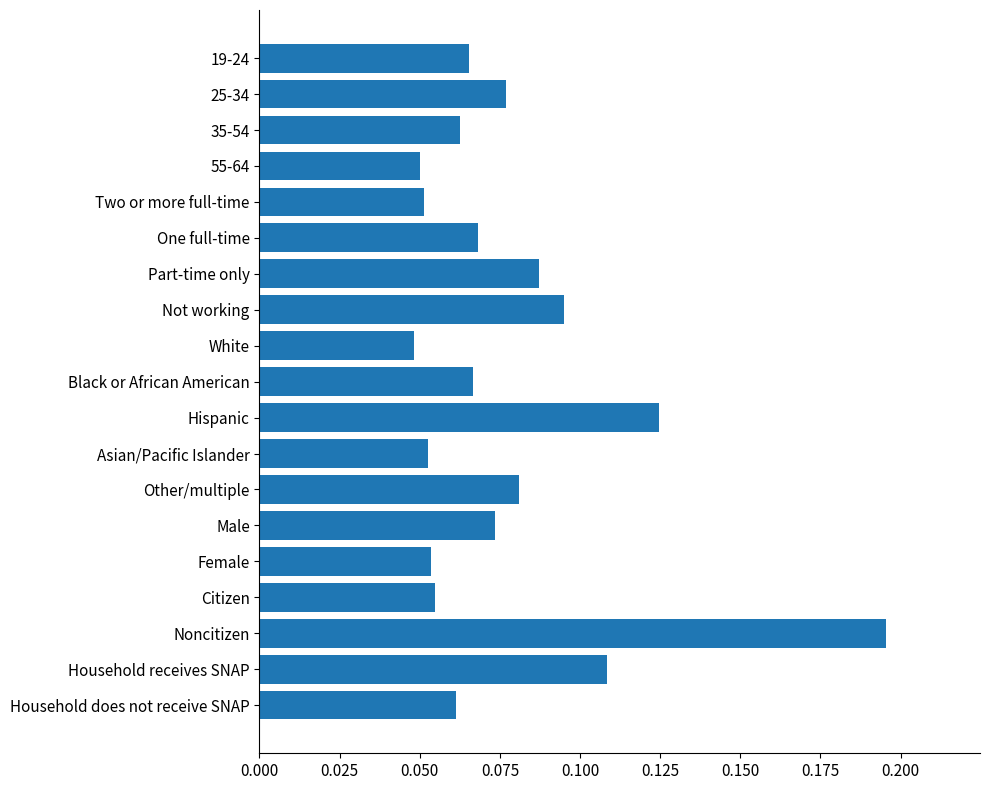

Does the chart contain any negative values?

No